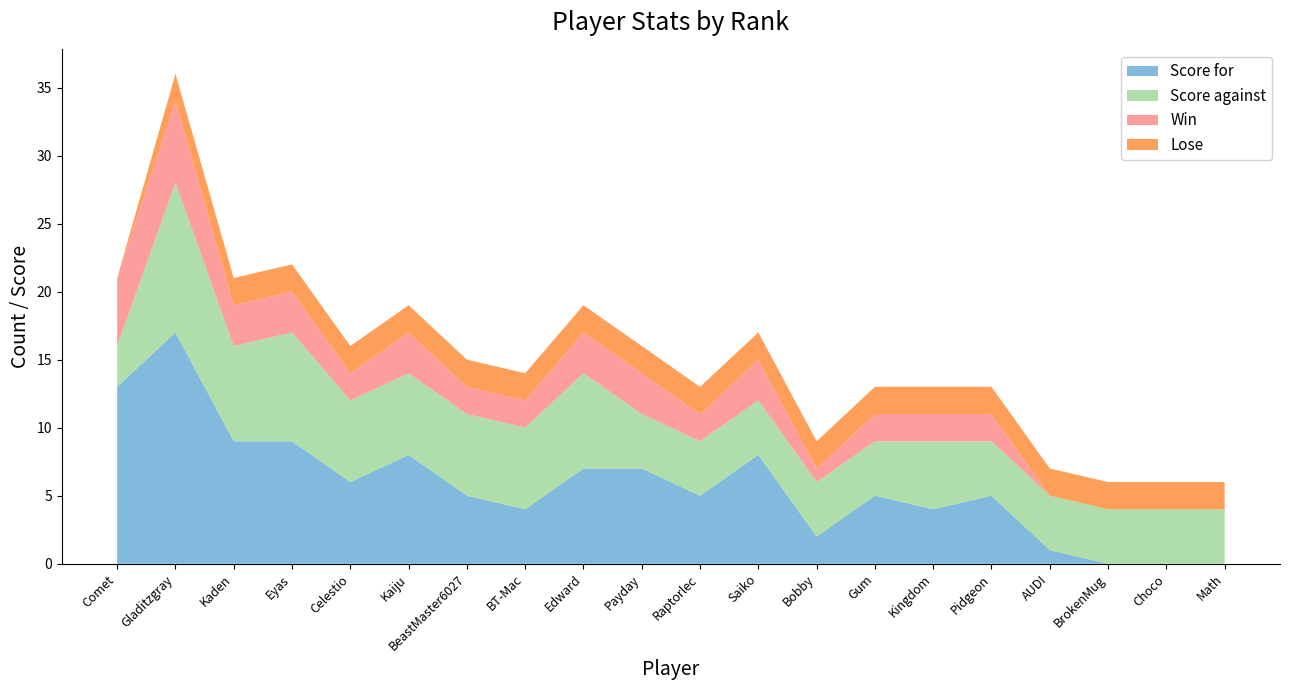

Reading left to right, list all the values displayed in this chart.

Score for: 13	17	9	9	6	8	5	4	7	7	5	8	2	5	4	5	1	0	0	0
Score against: 3	11	7	8	6	6	6	6	7	4	4	4	4	4	5	4	4	4	4	4
Win: 5	6	3	3	2	3	2	2	3	3	2	3	1	2	2	2	0	0	0	0
Lose: 0	2	2	2	2	2	2	2	2	2	2	2	2	2	2	2	2	2	2	2